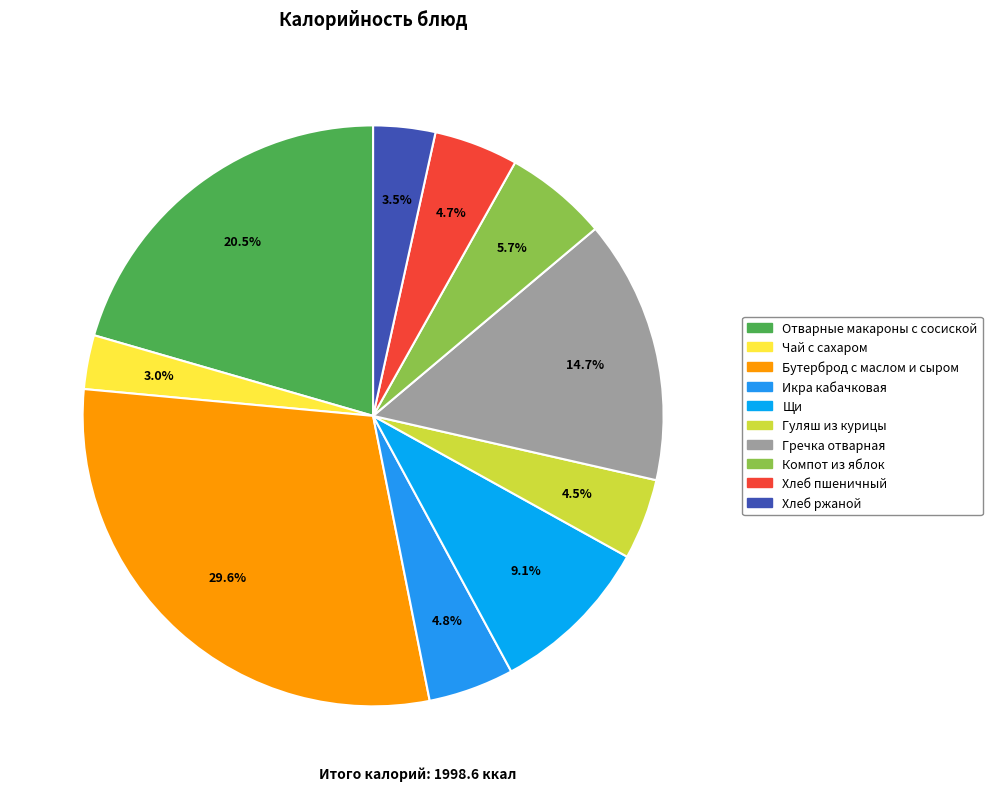

How many slices are in this pie chart?

10